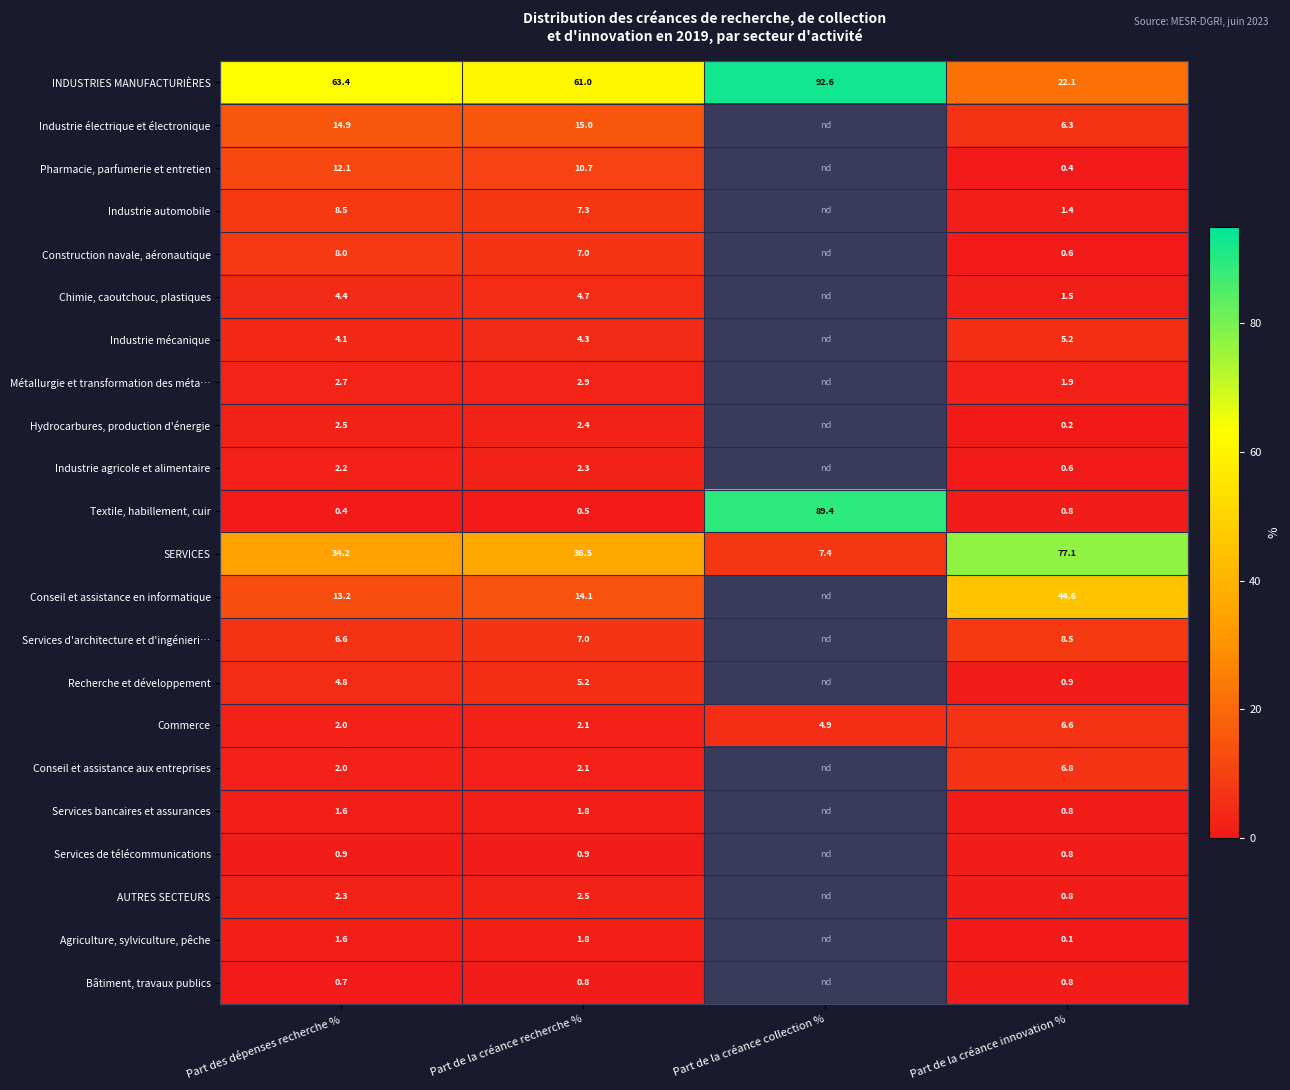

List the labels in order of Commerce value, smallest first.

Part des dépenses recherche %, Part de la créance recherche %, Part de la créance collection %, Part de la créance innovation %